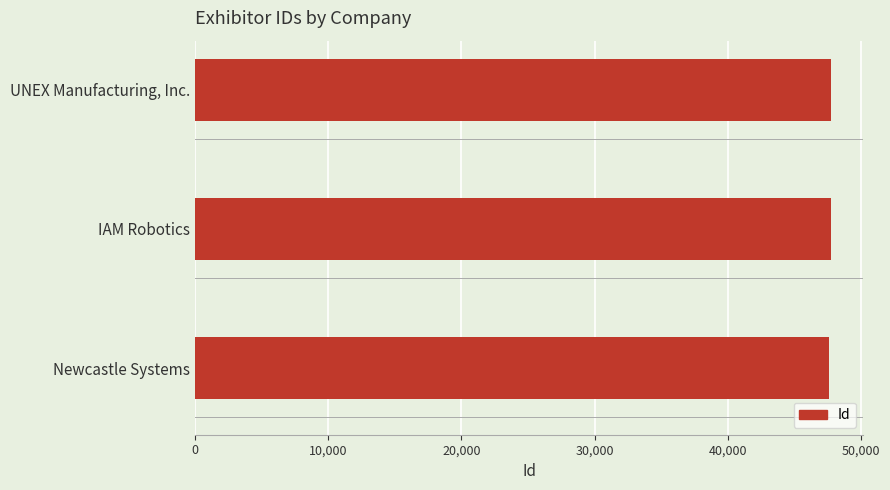

What is the sum of all values?

143139